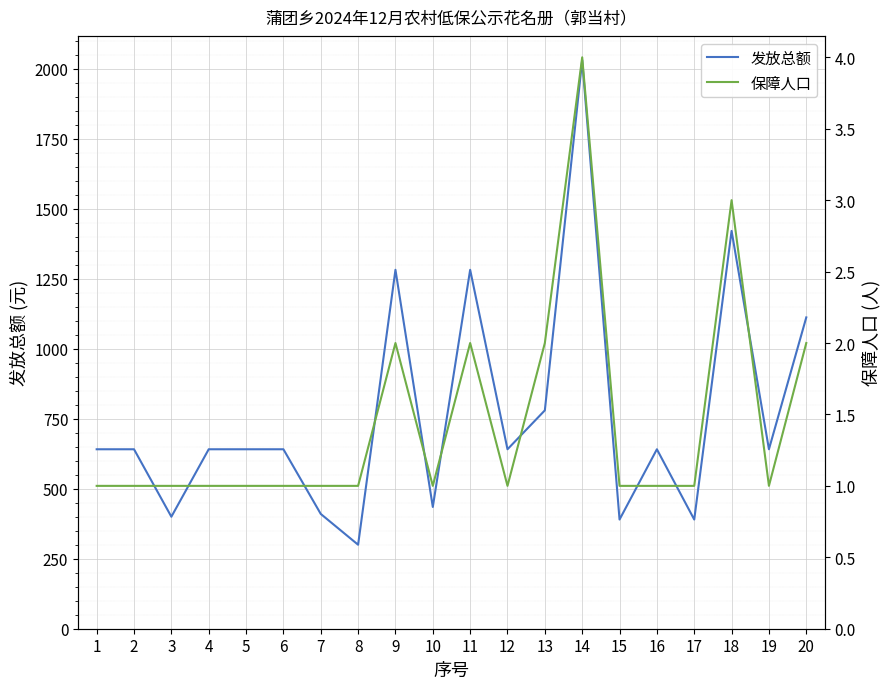

What is the difference between the maximum and minimum values in the 保障人口 series?

3